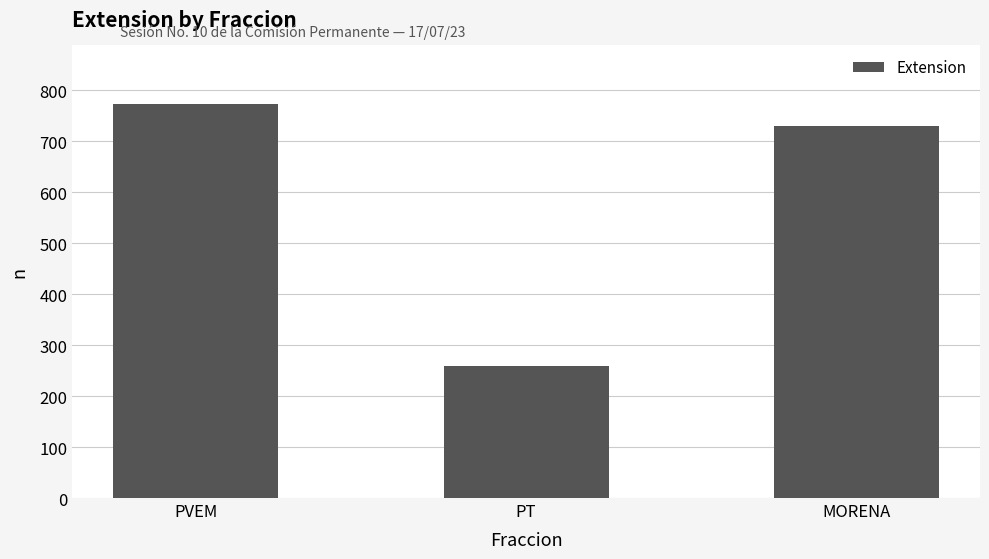

What is the label of the 2nd bar from the left?

PT